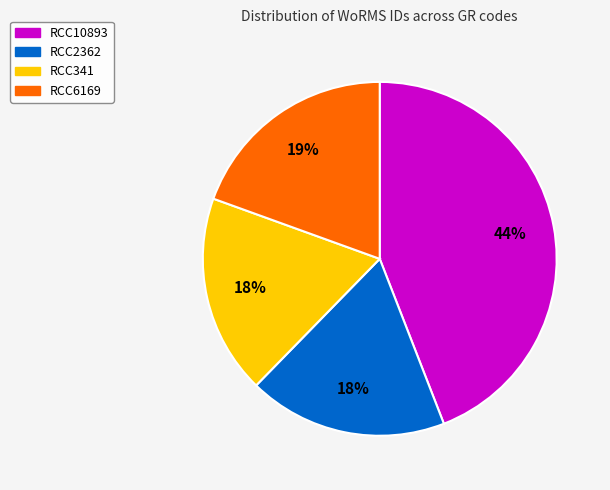

What is the ratio of the value at RCC6169 to the value at RCC10893?

0.4